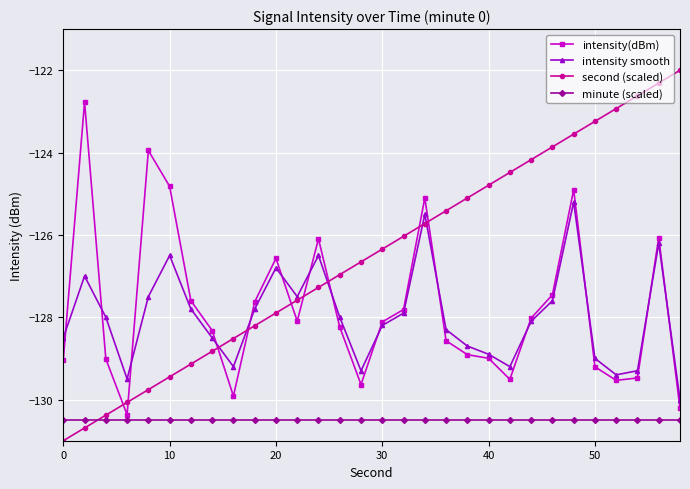

What is the value of the intensity(dBm) point at the 20th from the left?

-128.9